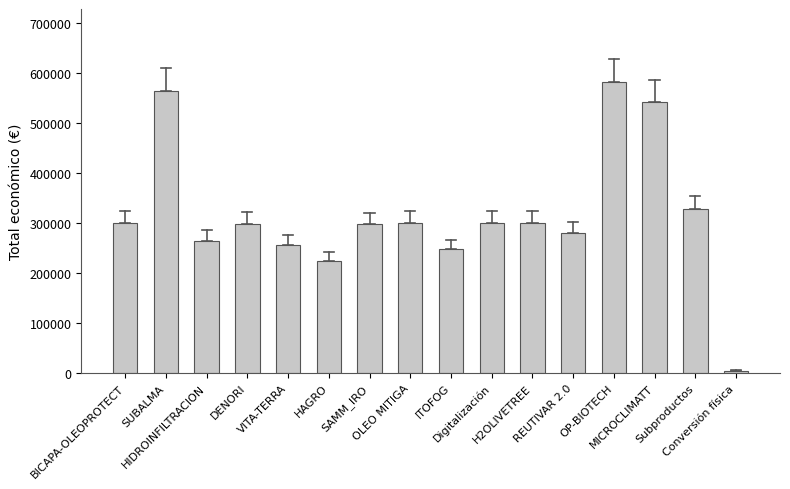

Approximately how many times larger is the value at SAMM_IRO compared to BICAPA-OLEOPROTECT?

1.0